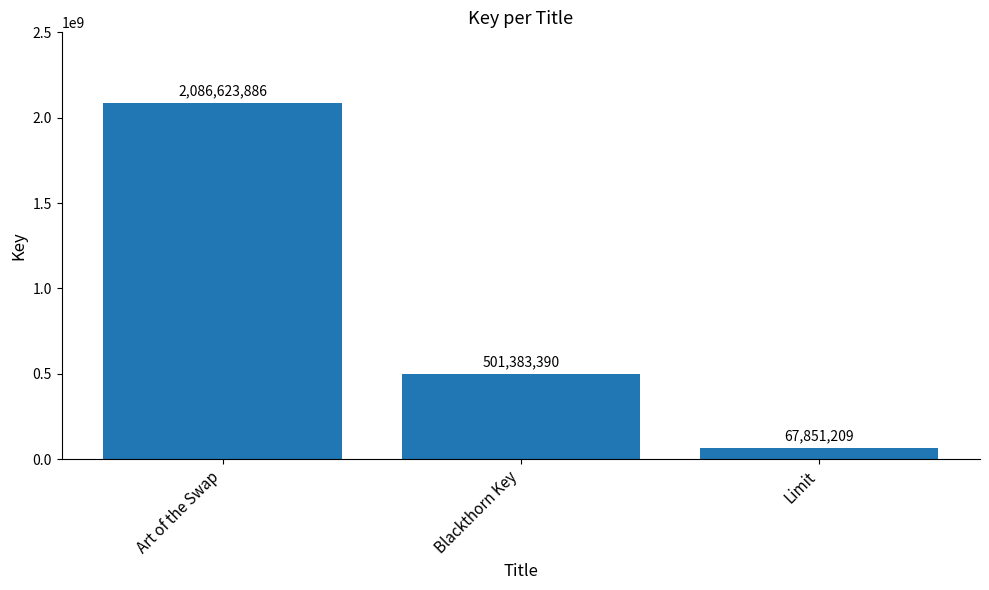

How many bars are there in total?

3